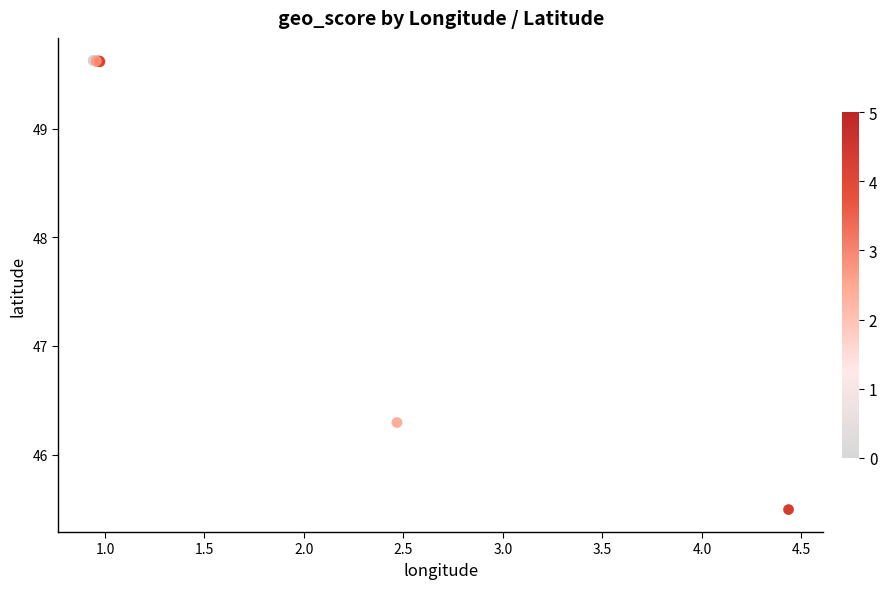

What Y value in the scatter plot is closest to 47?

46.3